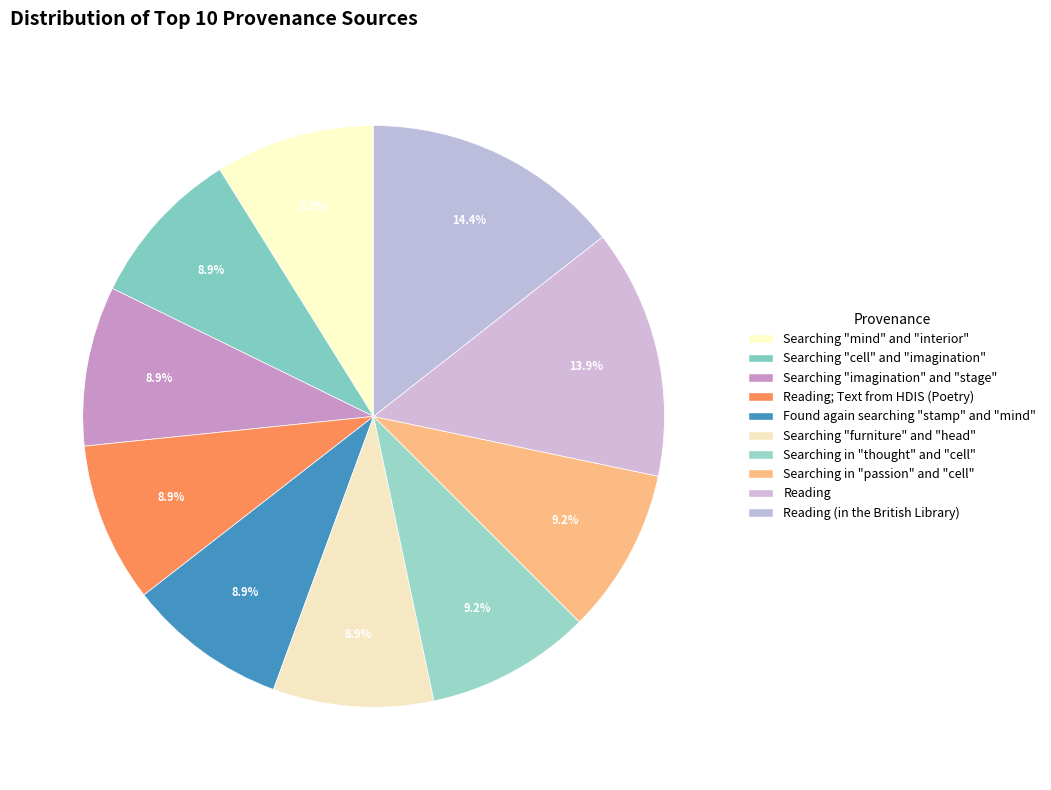

Count the number of slices in the pie.

10